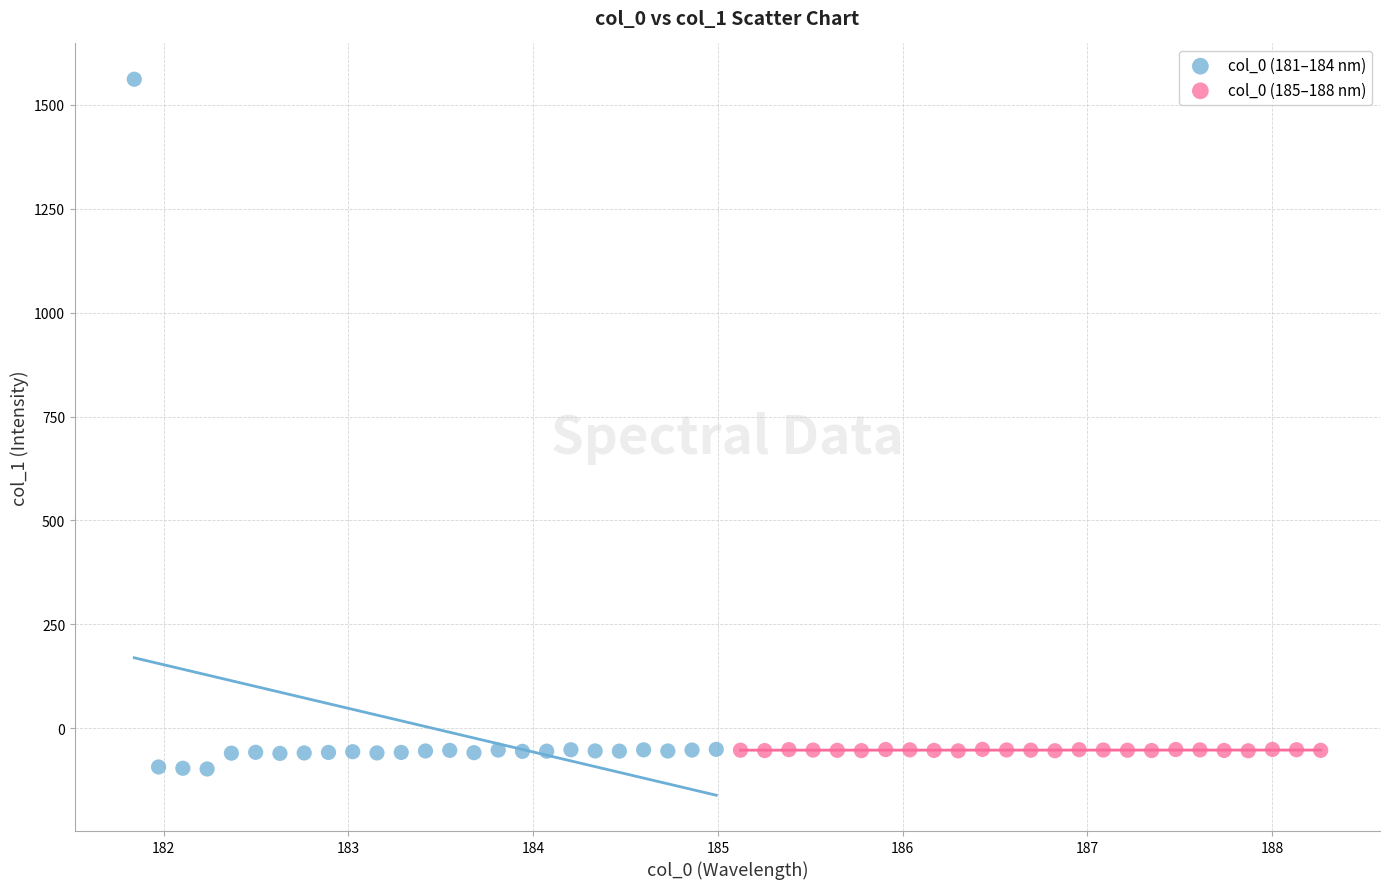

Which series has the largest Y range (max minus min)?

col_0 (181–184 nm)